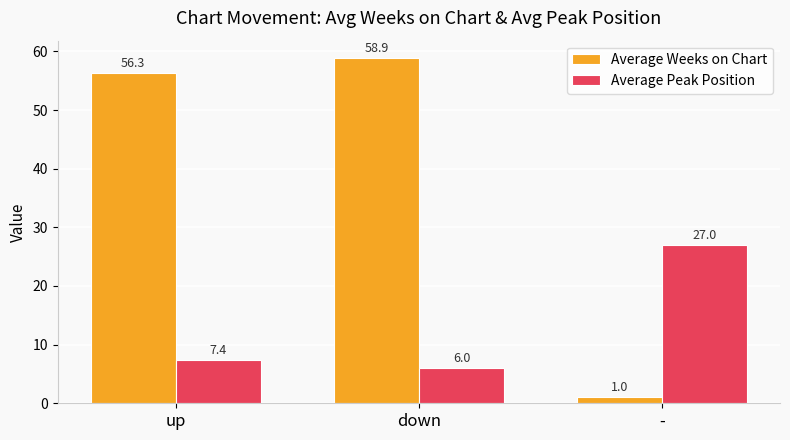

The Average Weeks on Chart series shows 77.2 at down. True or false?

False